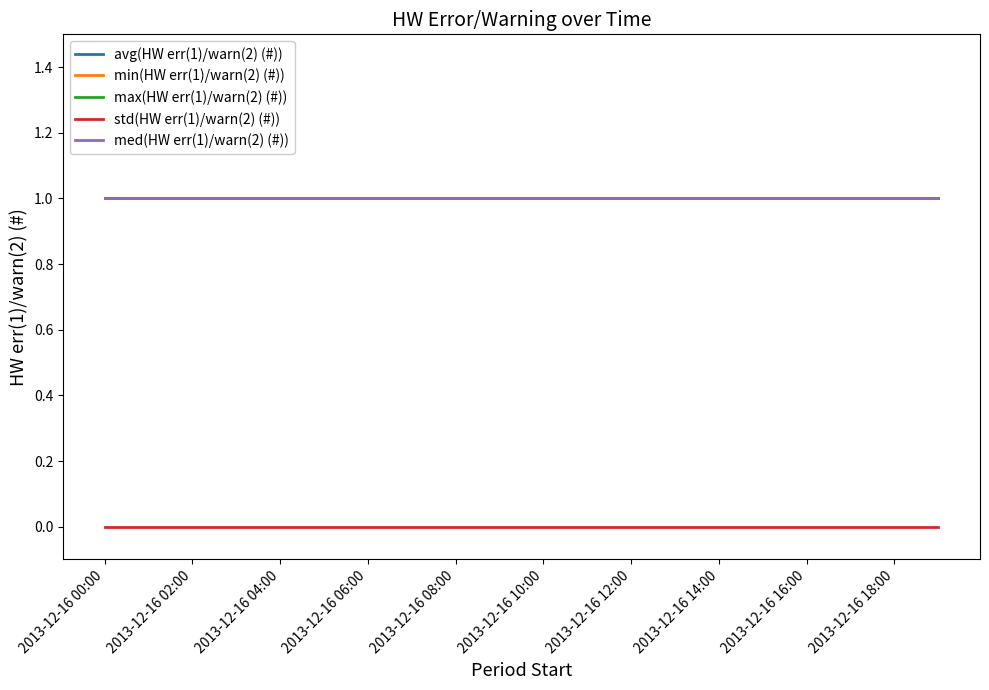

Which series has the largest range (max minus min)?

avg(HW err(1)/warn(2) (#))